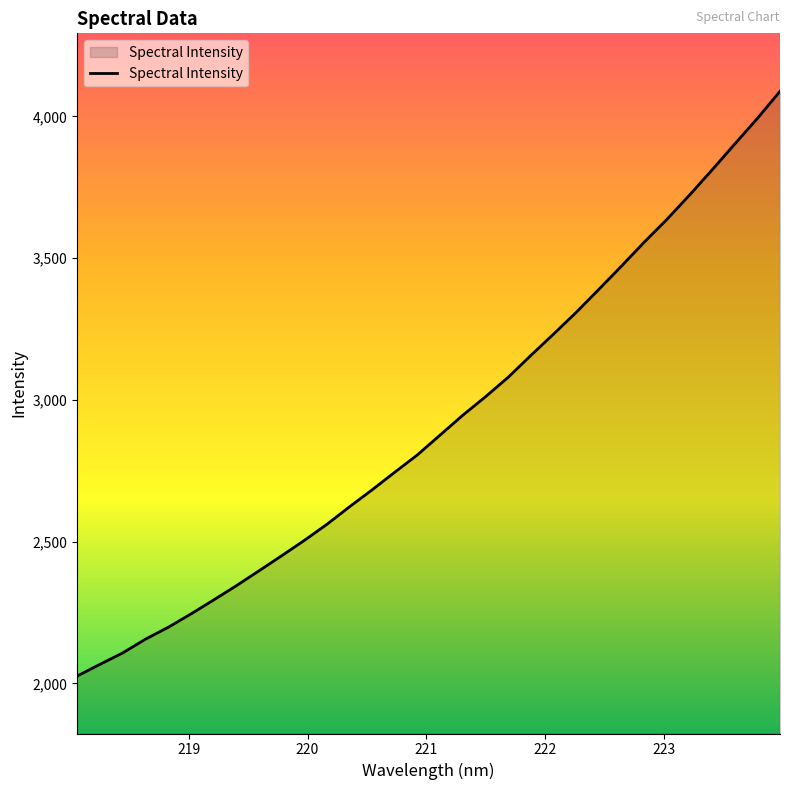

What is the difference between the maximum and minimum values?

2062.6